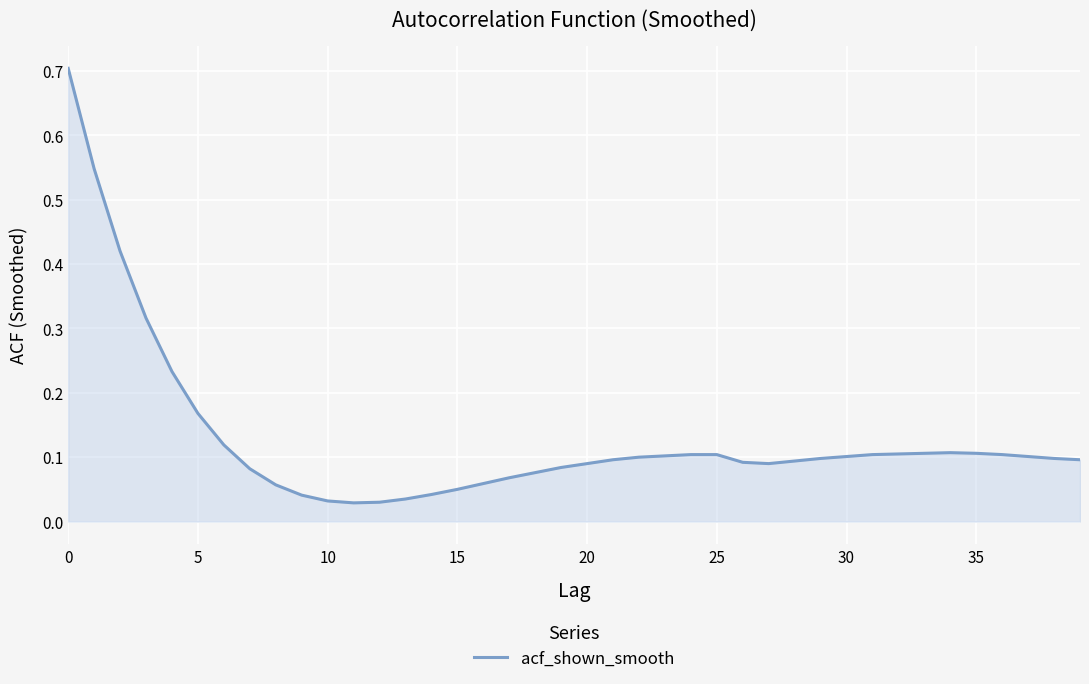

What is the sum of all values?

5.2